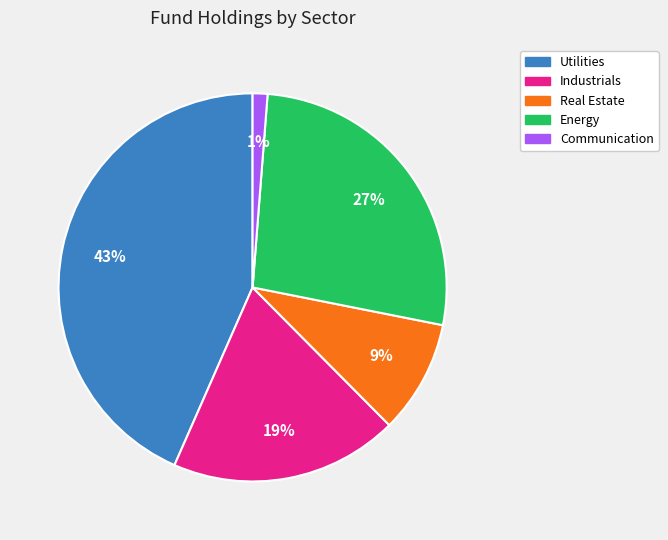

Which category has the smallest portion of the pie?

Communication